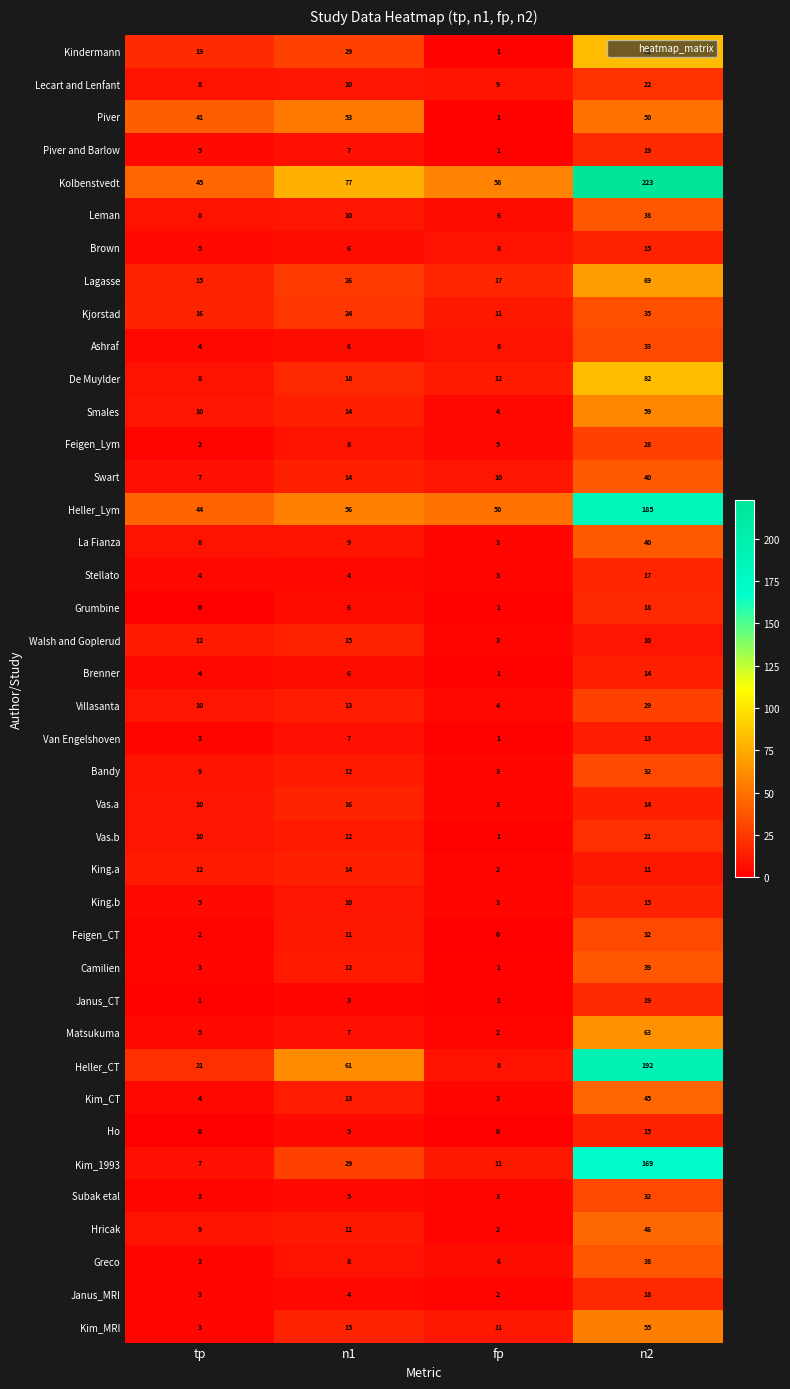

What is the average value of the Kim_CT series?

16